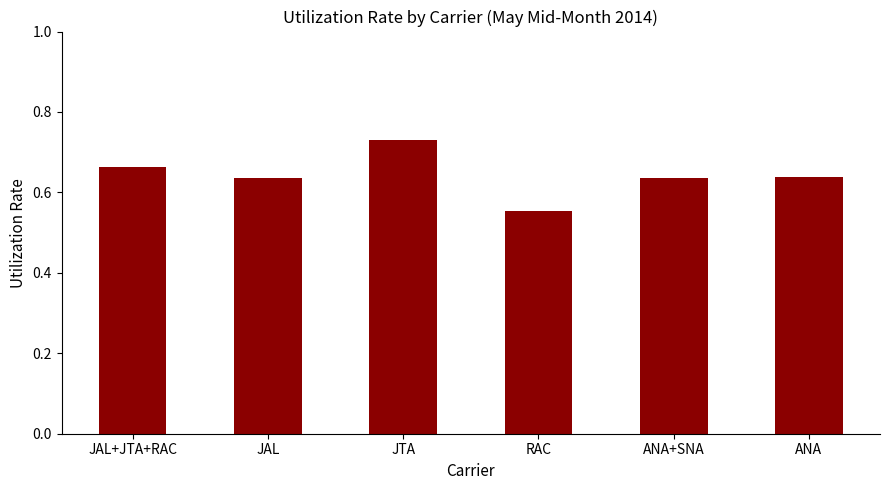

At which category does the chart reach its minimum across all series?

RAC